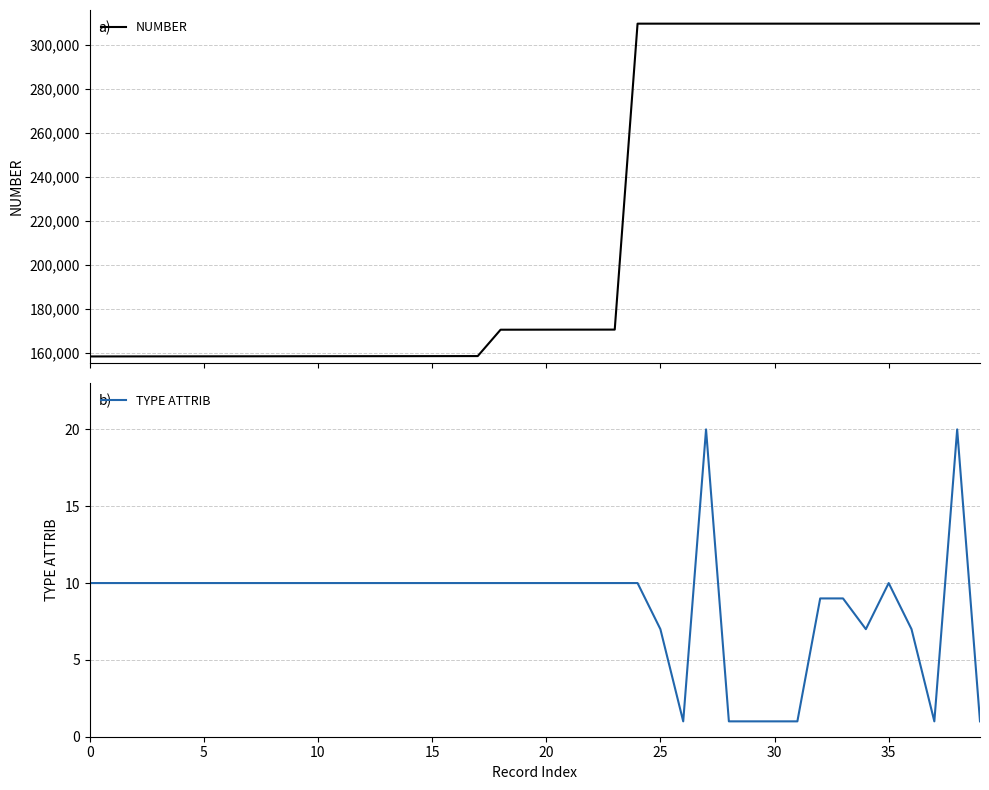

True or false: TYPE ATTRIB and NUMBER cross at least once.

False